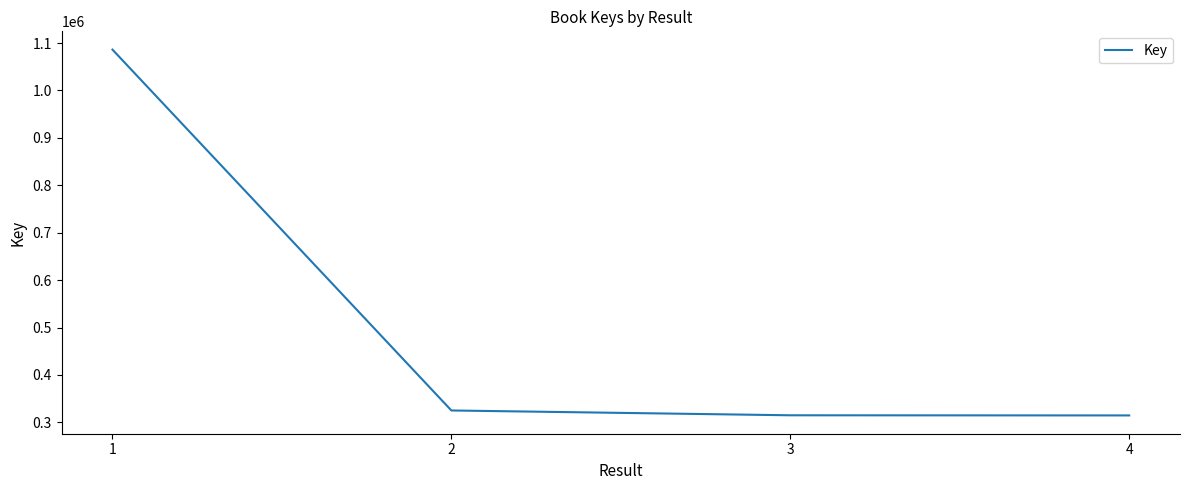

What is the minimum value shown in the chart?

314629